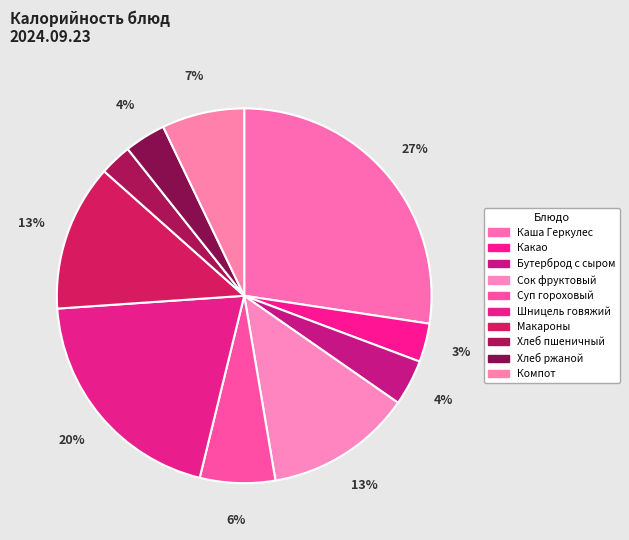

To the nearest percent, what is the combined percentage of Сок фруктовый and Хлеб пшеничный?

15%